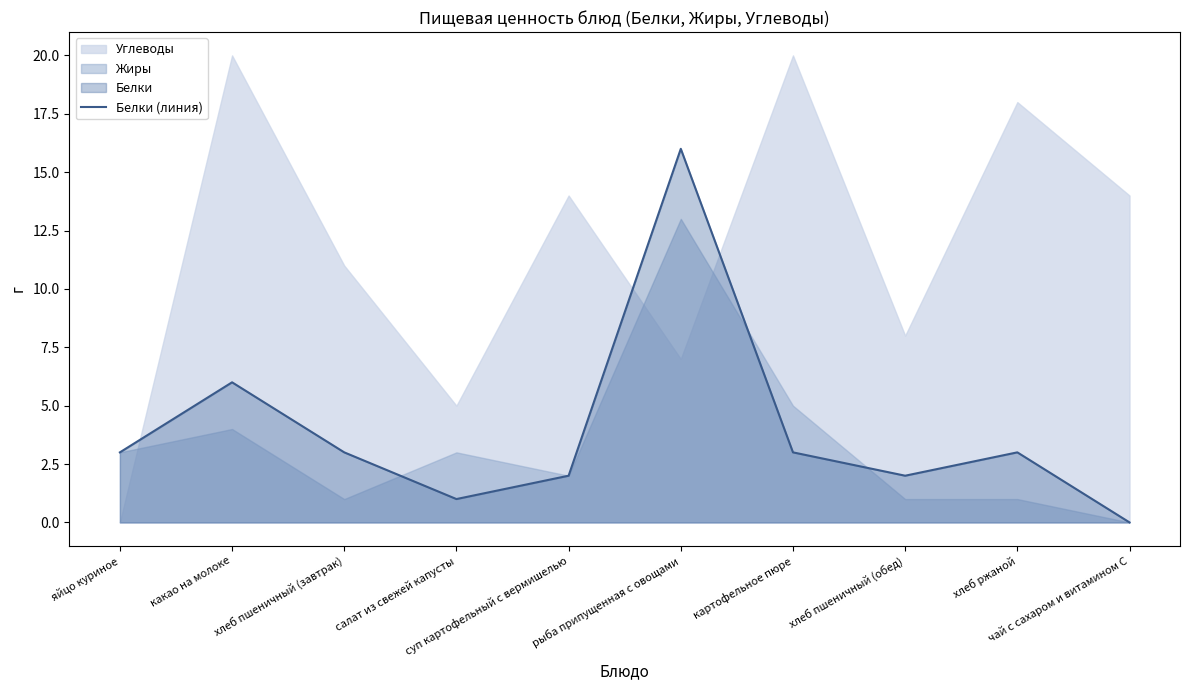

What is the label of the 6th point from the left?

рыба припущенная с овощами